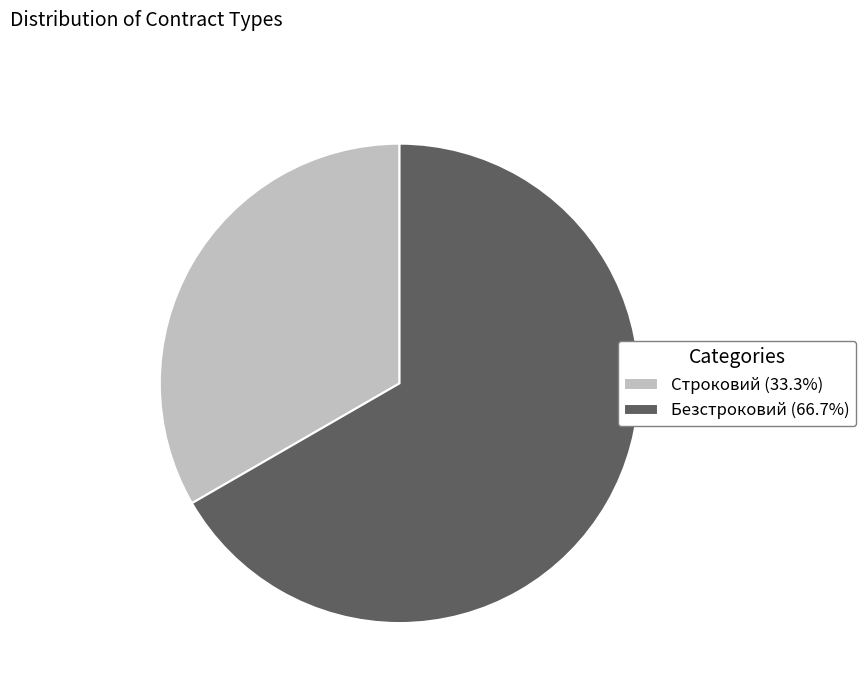

Do Строковий (33.3%) and Безстроковий (66.7%) together represent more than half of the pie?

Yes